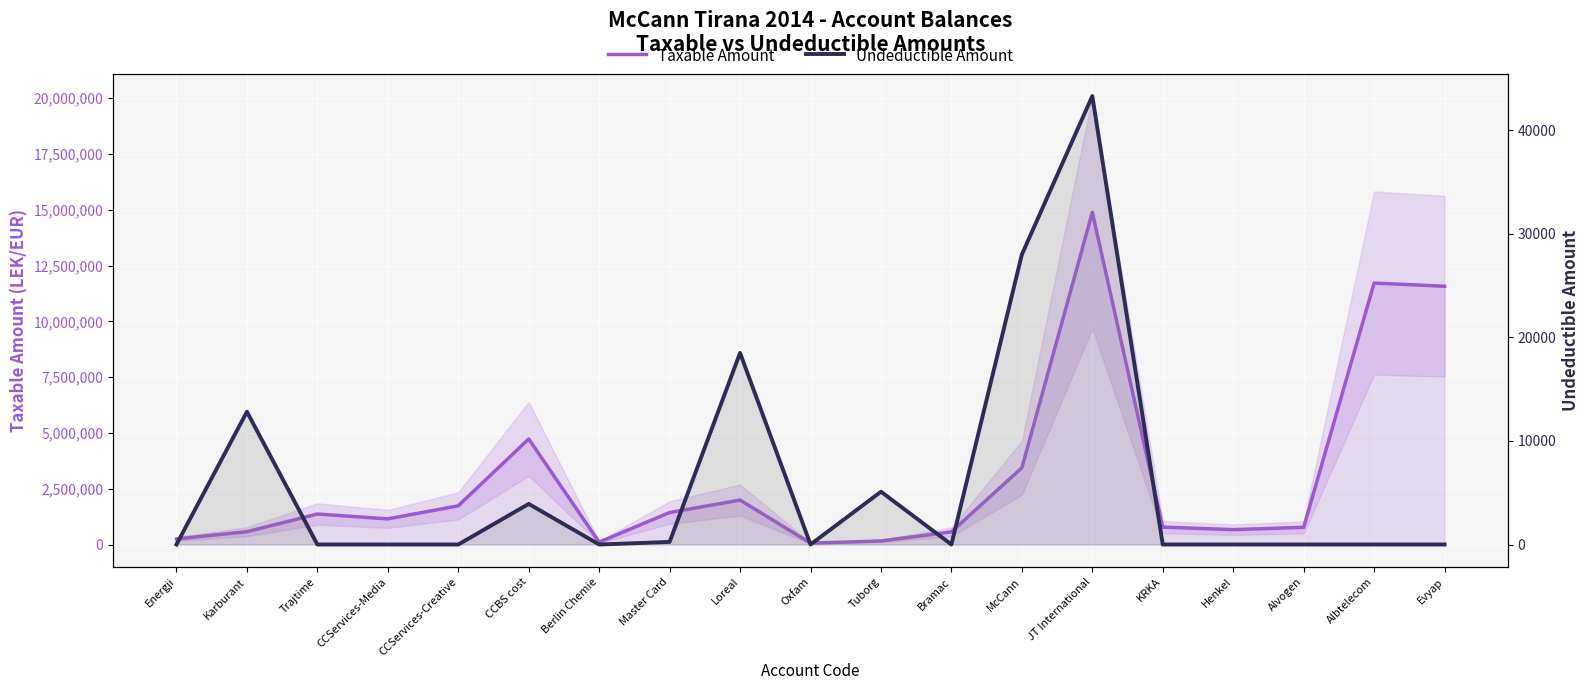

In Taxable Amount, how many points are higher than both neighbors (excluding endpoints)?

5